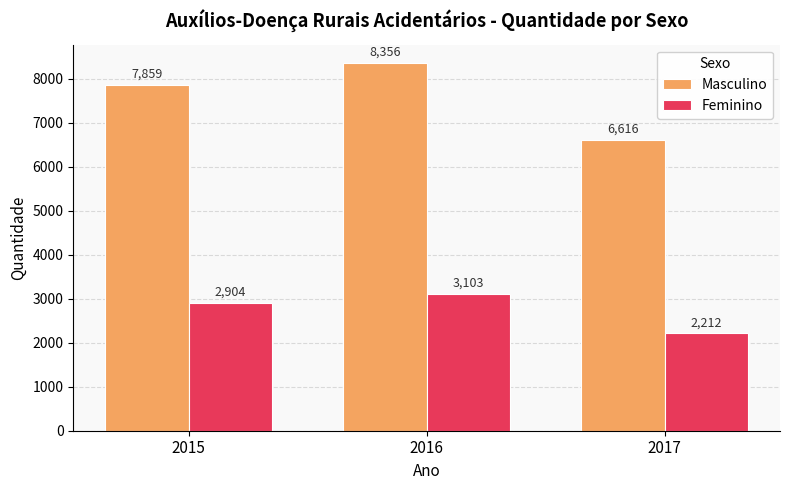

Reading left to right, extract all data points from this chart.

Masculino: 2015=7859	2016=8356	2017=6616
Feminino: 2015=2904	2016=3103	2017=2212